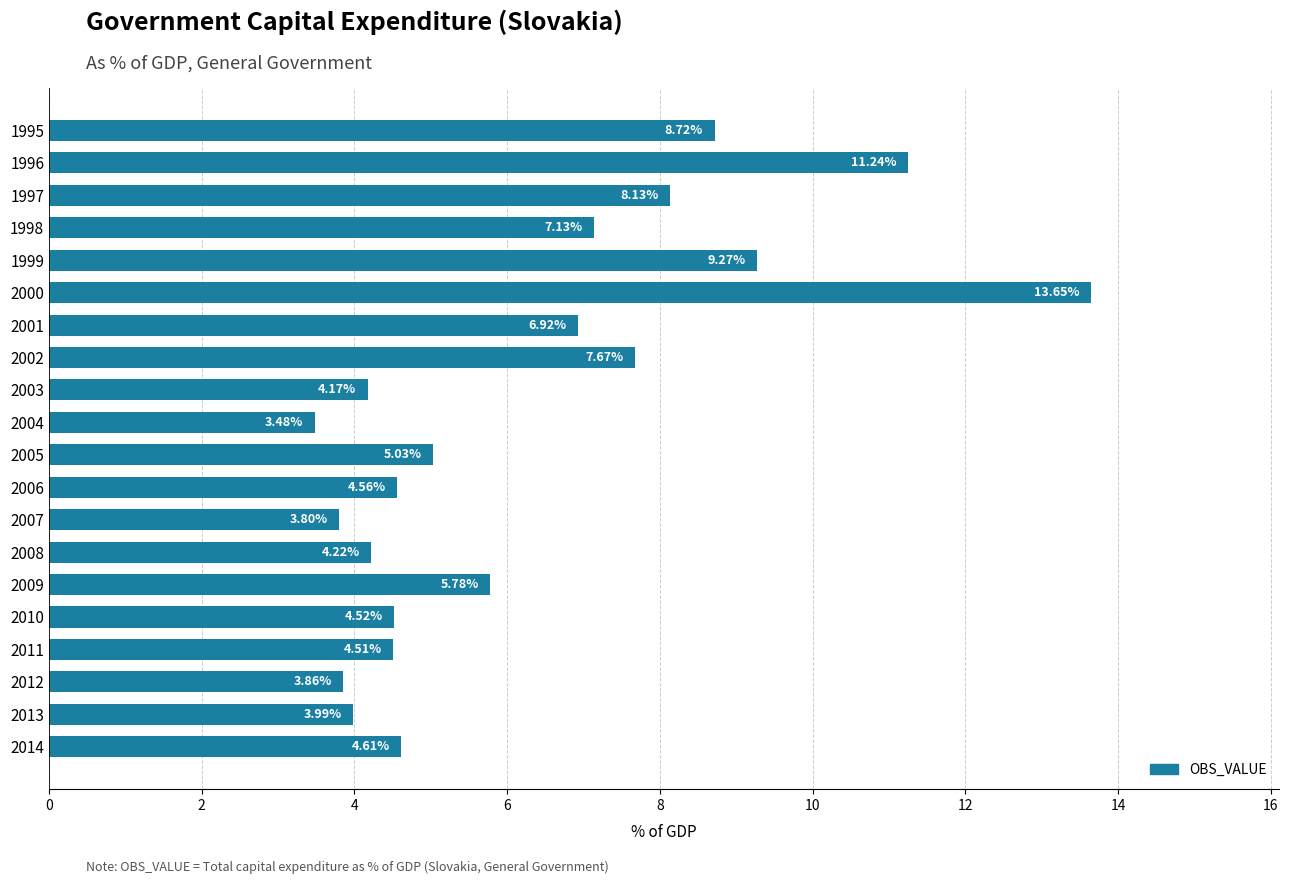

How many distinct data groups are displayed?

1